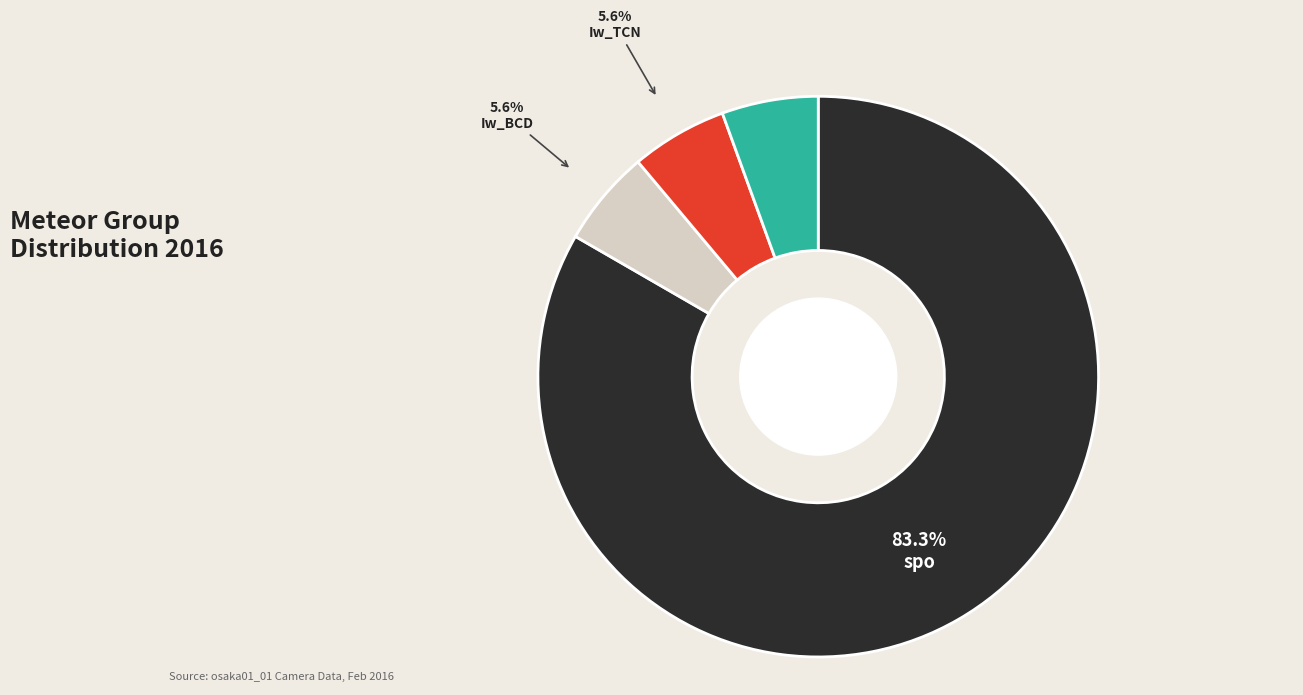

Which slice represents more than half of the pie?

spo